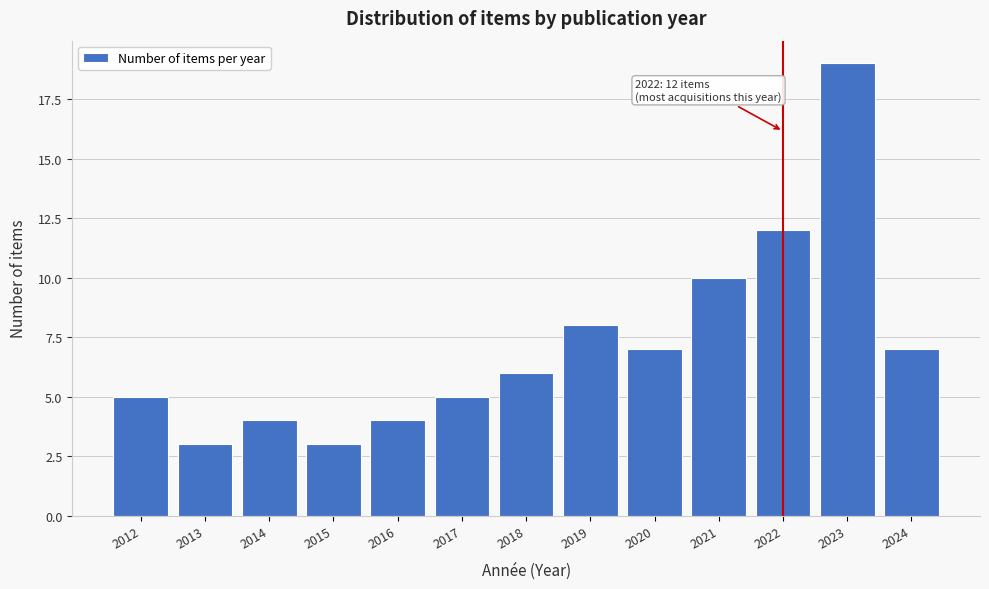

Reading right to left, list all the values displayed in this chart.

2024=7	2023=19	2022=12	2021=10	2020=7	2019=8	2018=6	2017=5	2016=4	2015=3	2014=4	2013=3	2012=5